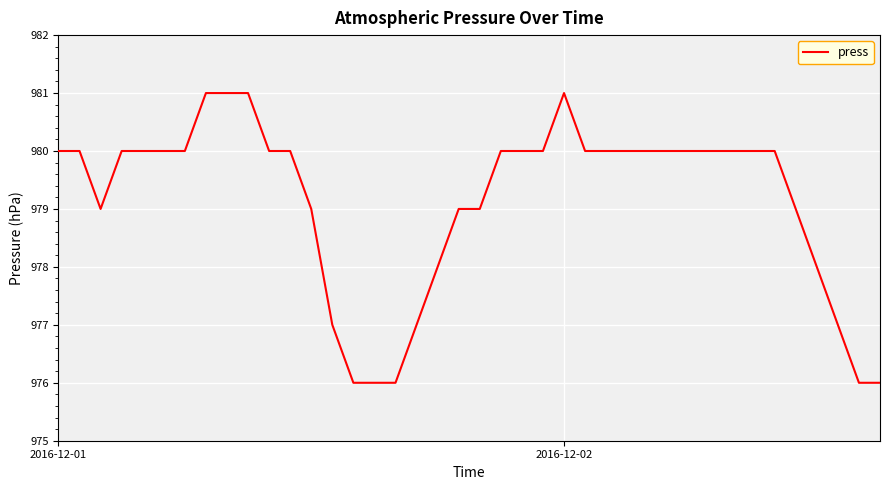

What is the smallest value displayed?

976